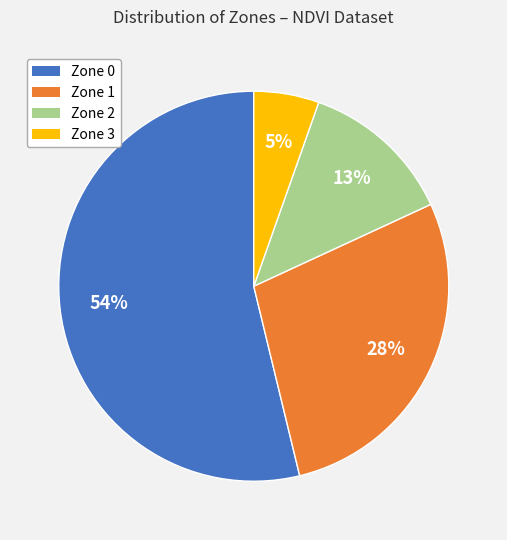

Is it true that Zone 1 is 28% of the pie?

True